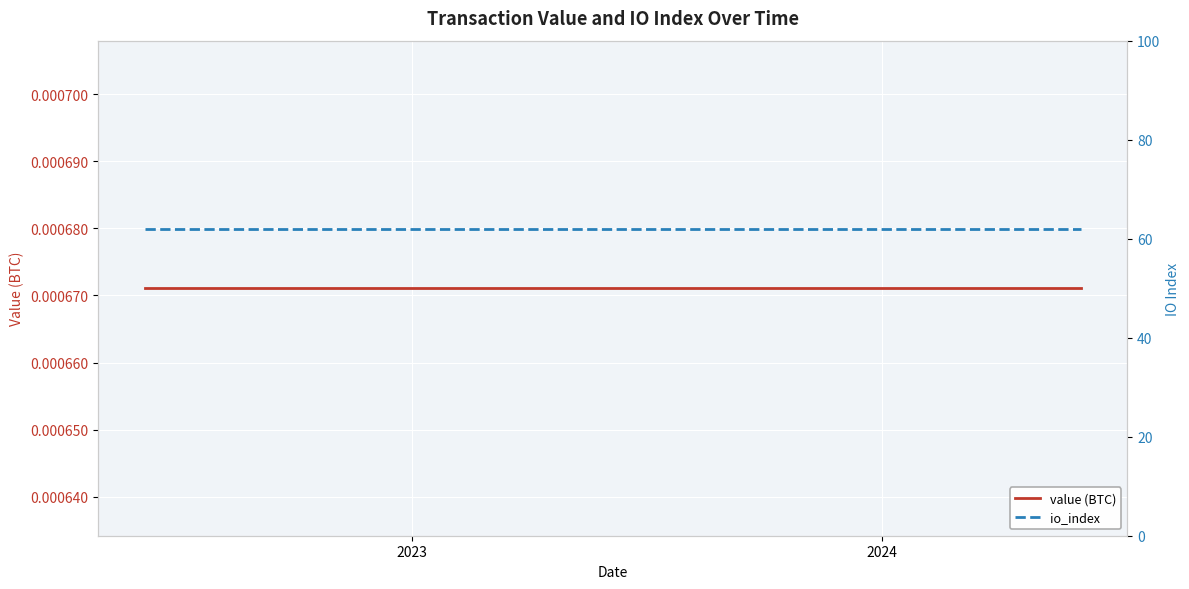

At how many categories does at least one series exceed 21?

25